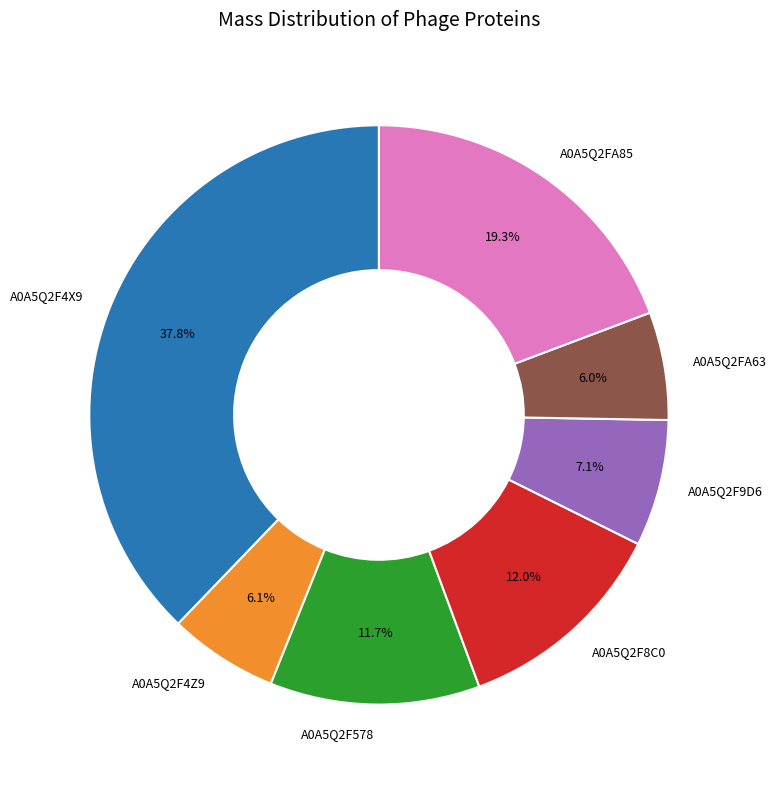

The A0A5Q2F8C0 slice represents 22% of the pie. True or false?

False